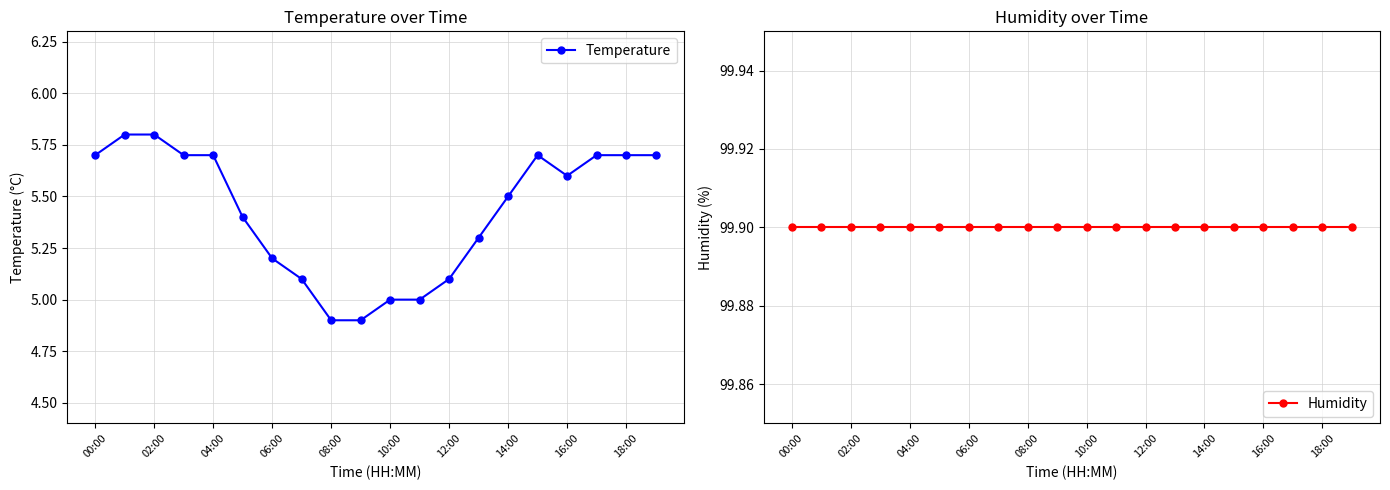

Is it true that Temperature equals 3.6 at 06:00?

False